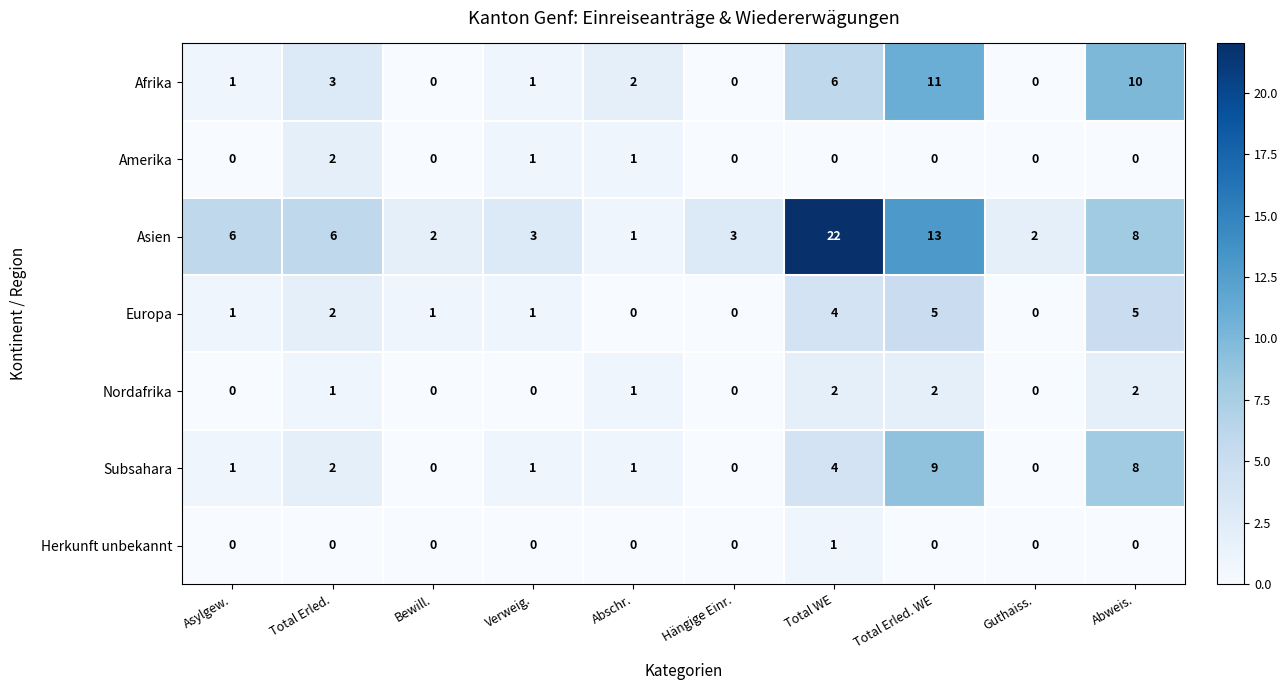

Count the Nordafrika values in the range 0 to 2.

10